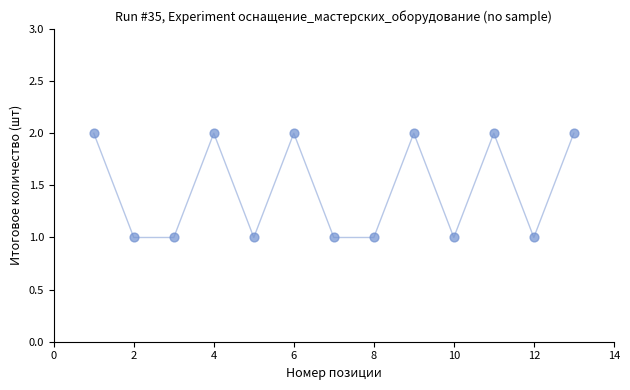

What is the range of X values (max minus min)?

12